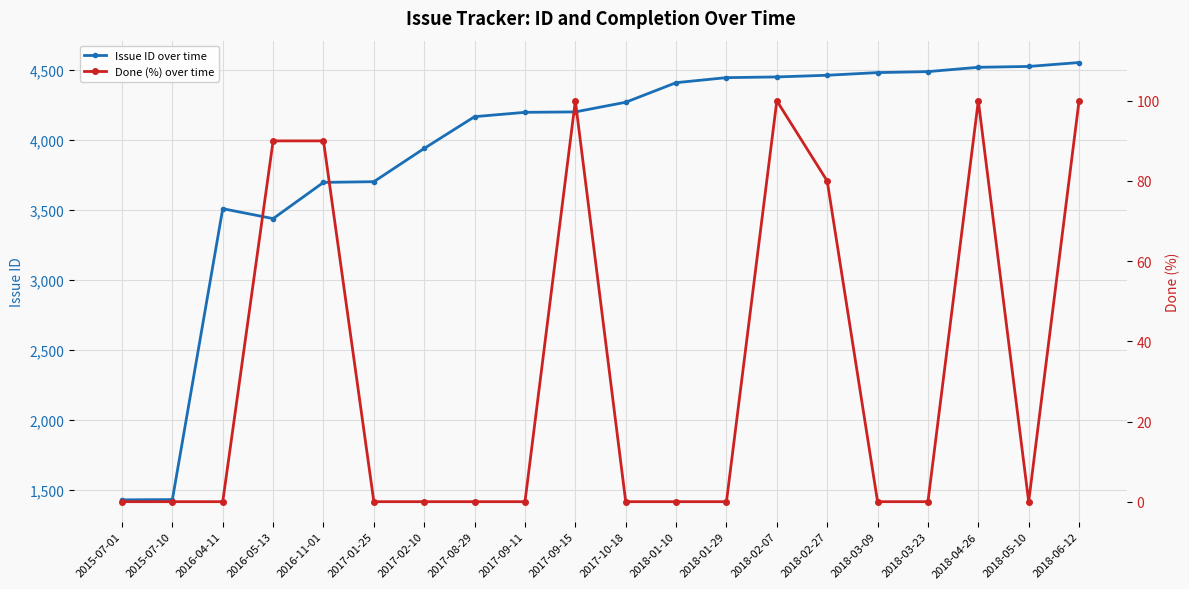

How many lines are shown in the chart?

2